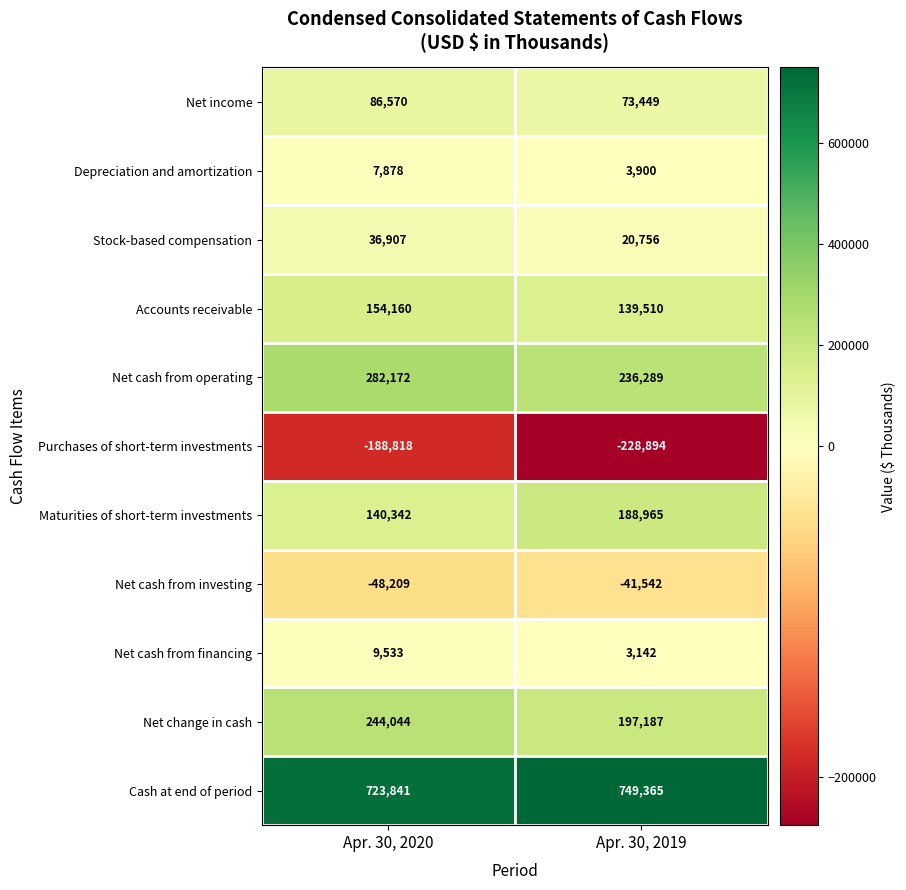

Rank the series at Apr. 30, 2020 from lowest to highest value.

Purchases of short-term investments, Net cash from investing, Depreciation and amortization, Net cash from financing, Stock-based compensation, Net income, Maturities of short-term investments, Accounts receivable, Net change in cash, Net cash from operating, Cash at end of period